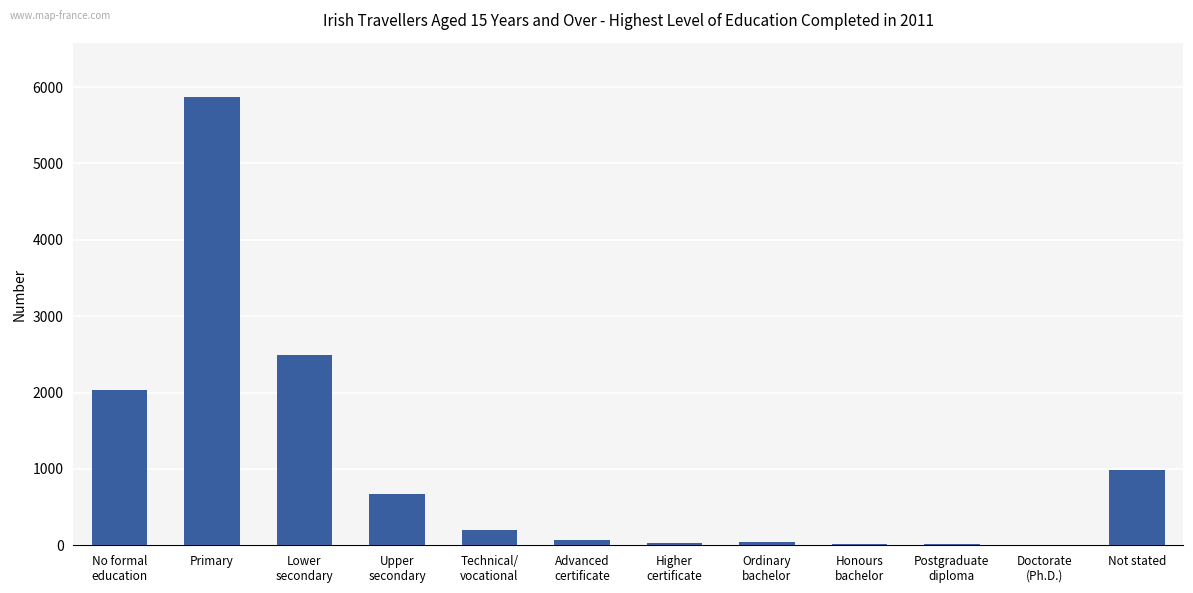

Count the number of categories in the chart.

12